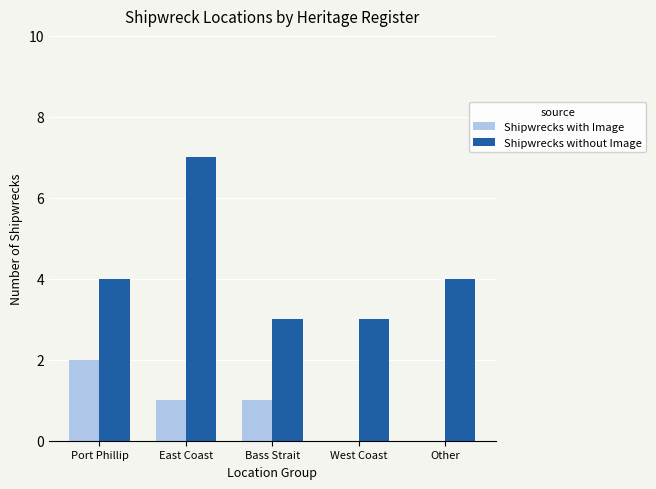

Count the number of data series in this chart.

2